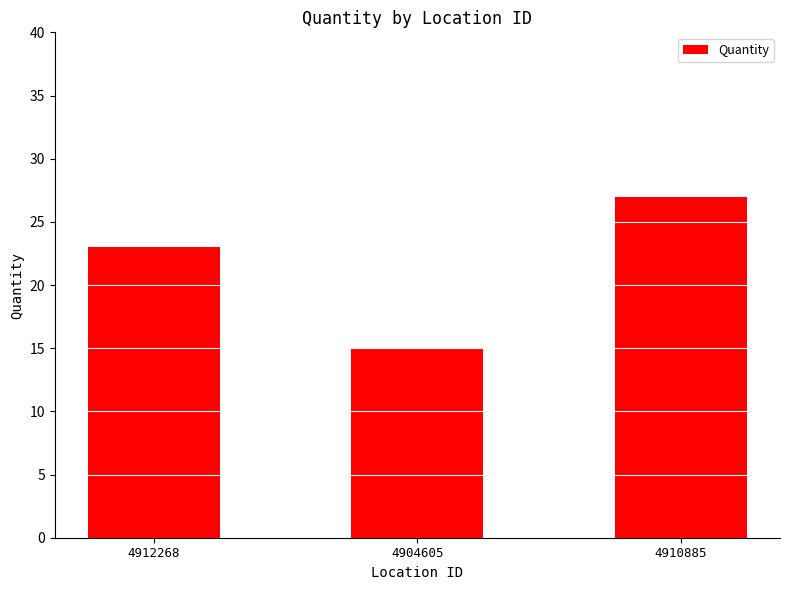

What position from the left is 4904605?

2